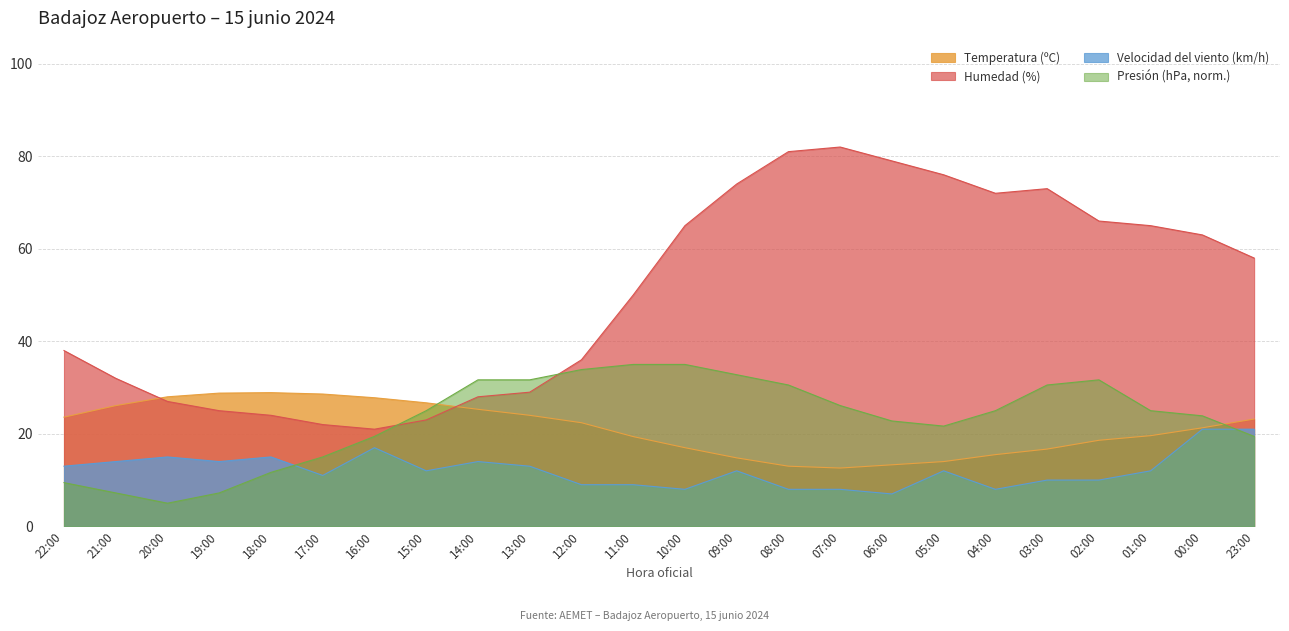

Does the chart display data point markers on the line(s)?

No